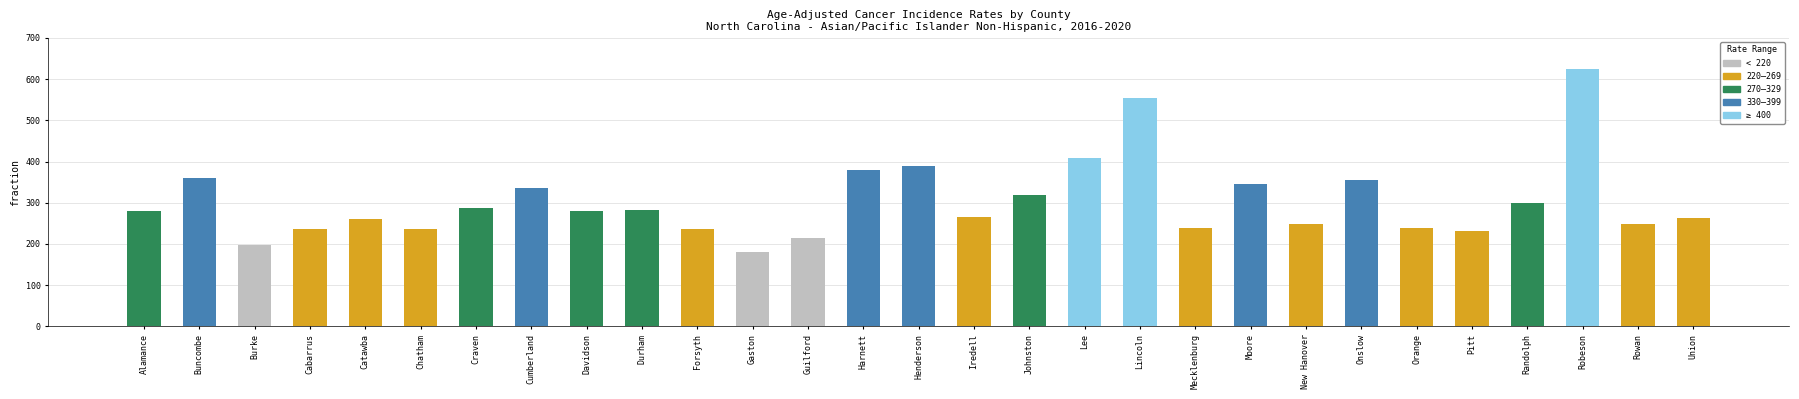

What is the label of the 2nd bar from the left?

Buncombe